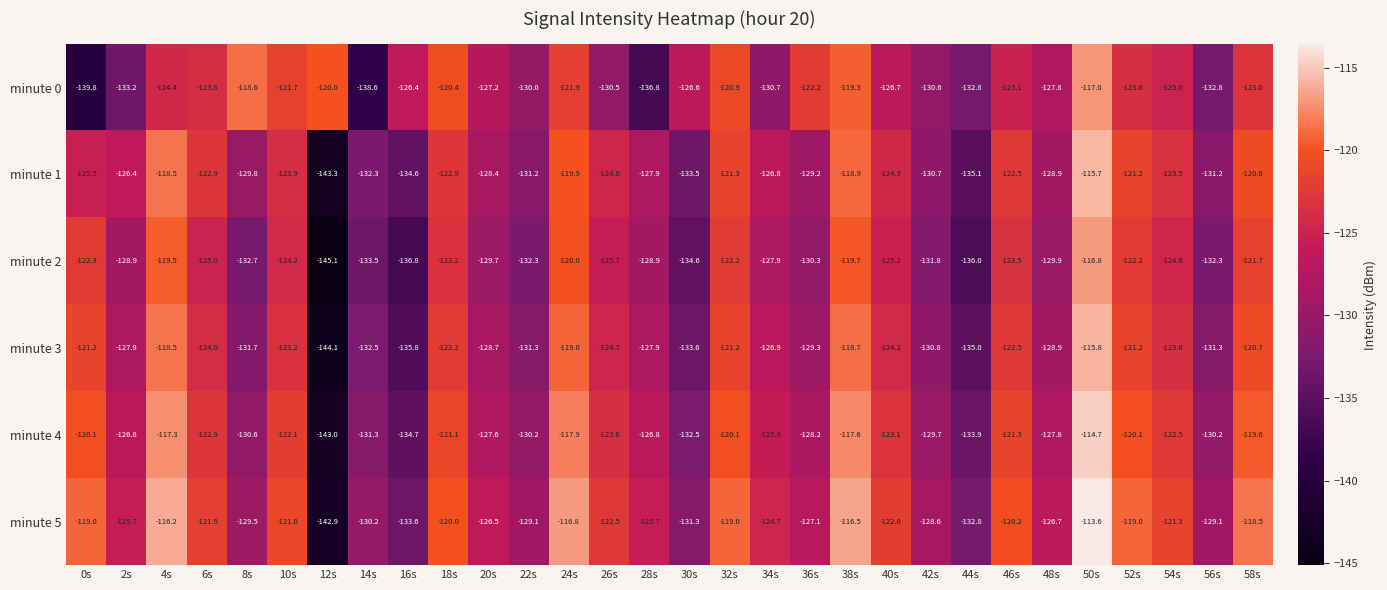

List the series in order of their peak value, highest first.

minute 5, minute 4, minute 1, minute 3, minute 2, minute 0